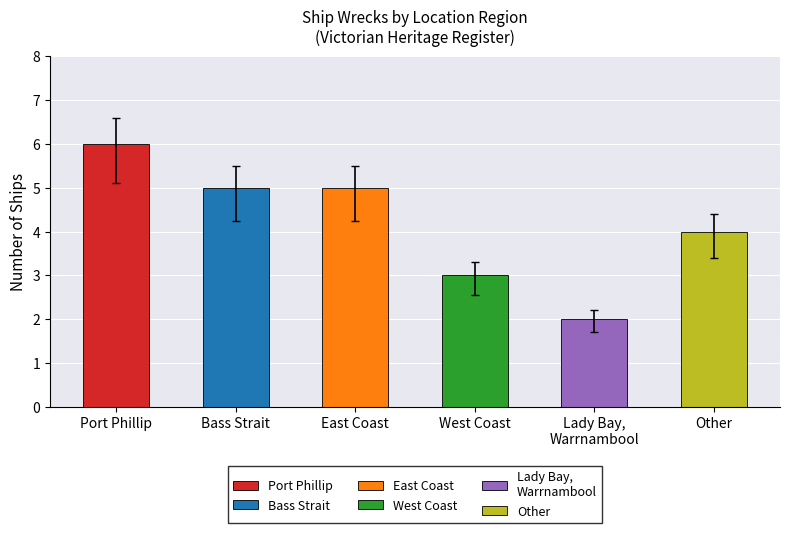

True or false: the data shows 7 at East Coast.

False